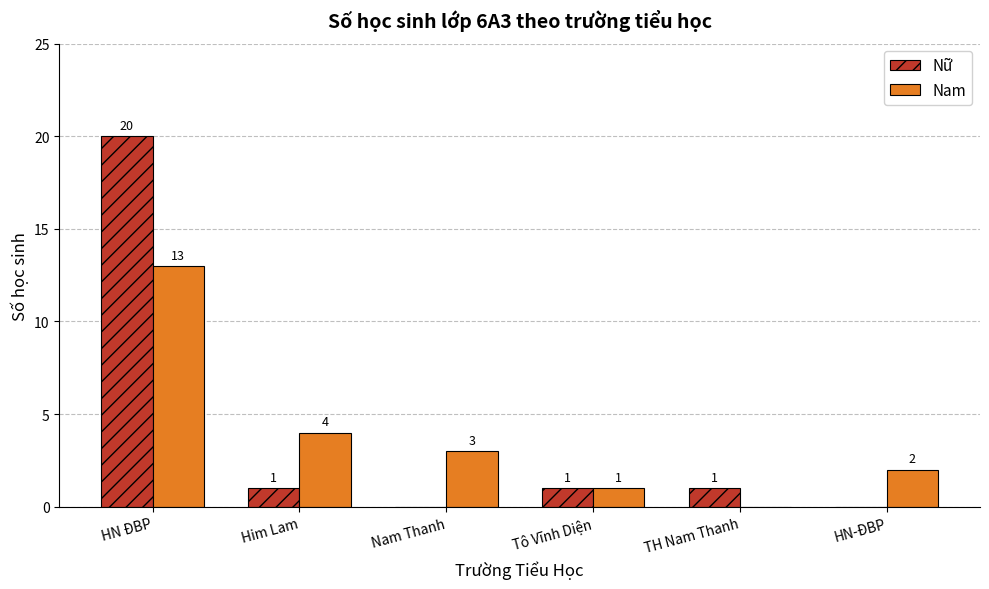

Where does the Nữ series first go above 1?

HN ĐBP